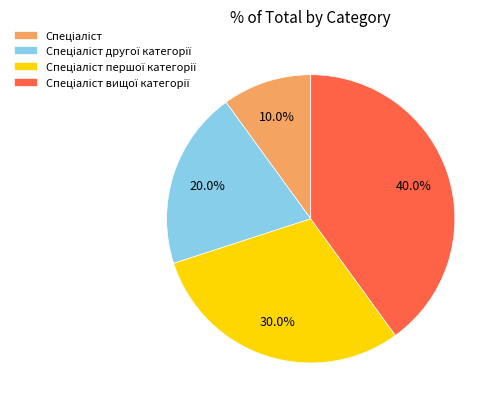

Is there any slice that represents more than half of the pie?

No